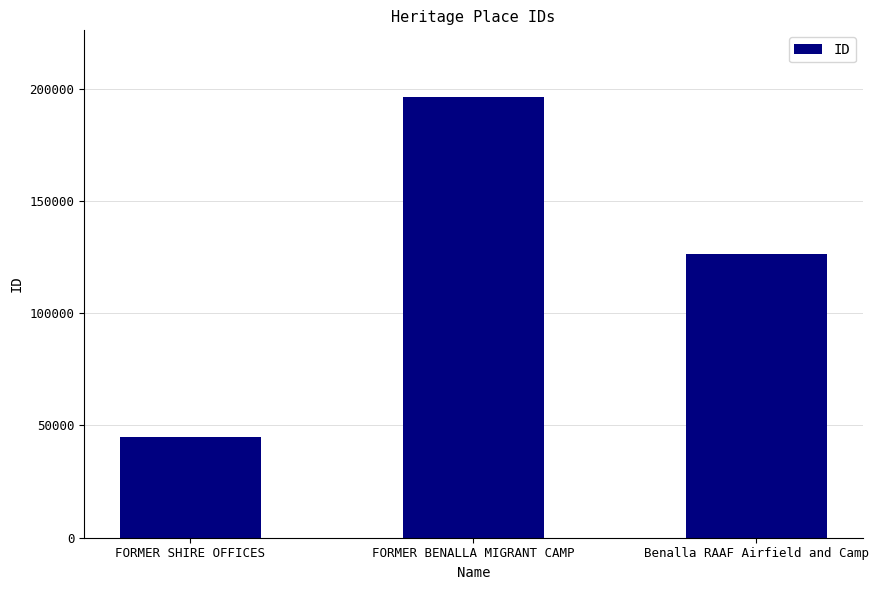

How many values are below 126147?

1